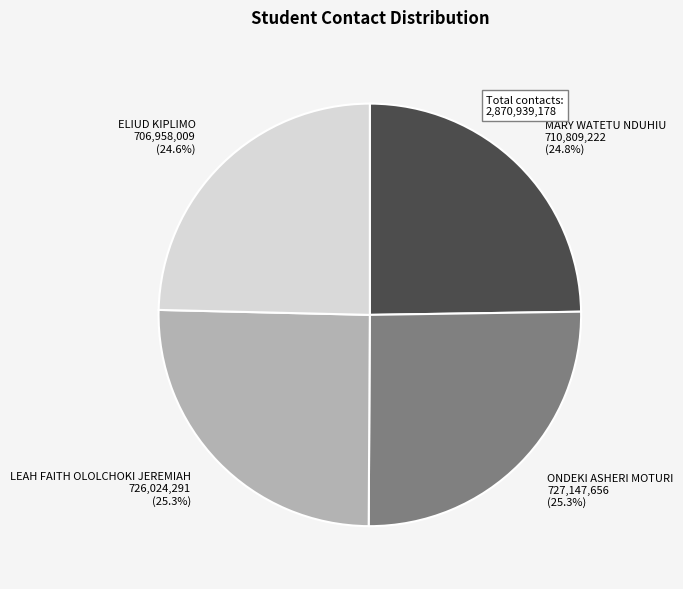

Does MARY WATETU NDUHIU represent more than half of the total?

No